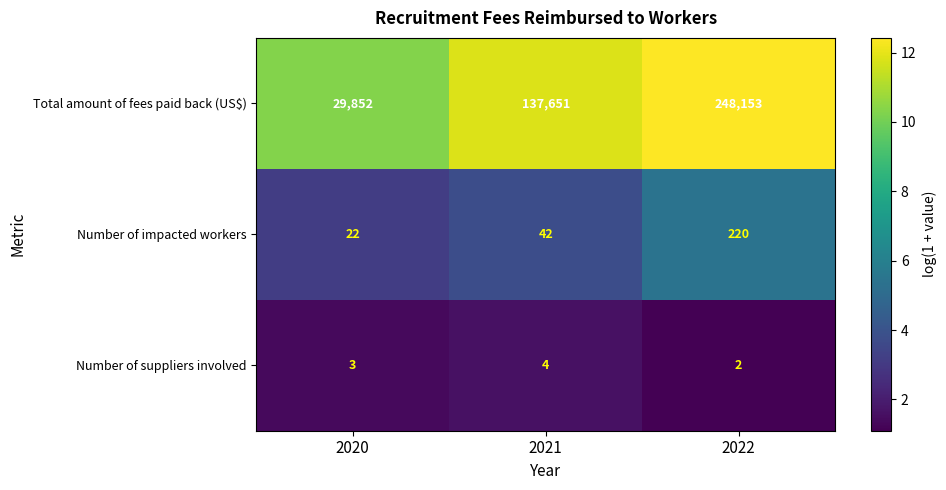

Reading left to right, list all the values displayed in this chart.

Total amount of fees paid back (US$): 29852	137651	248153
Number of impacted workers: 22	42	220
Number of suppliers involved: 3	4	2